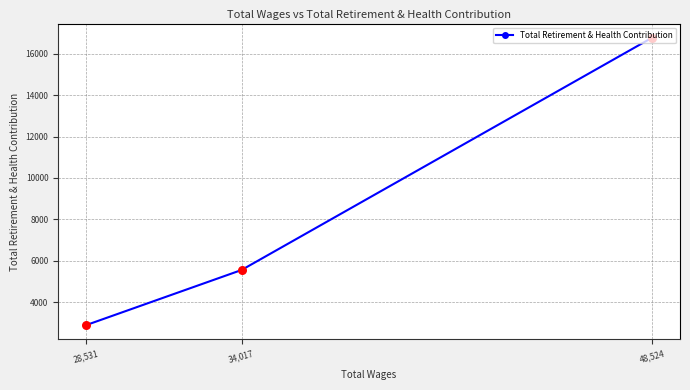

What is the change in value from 48,524 to 34,017?

-11212